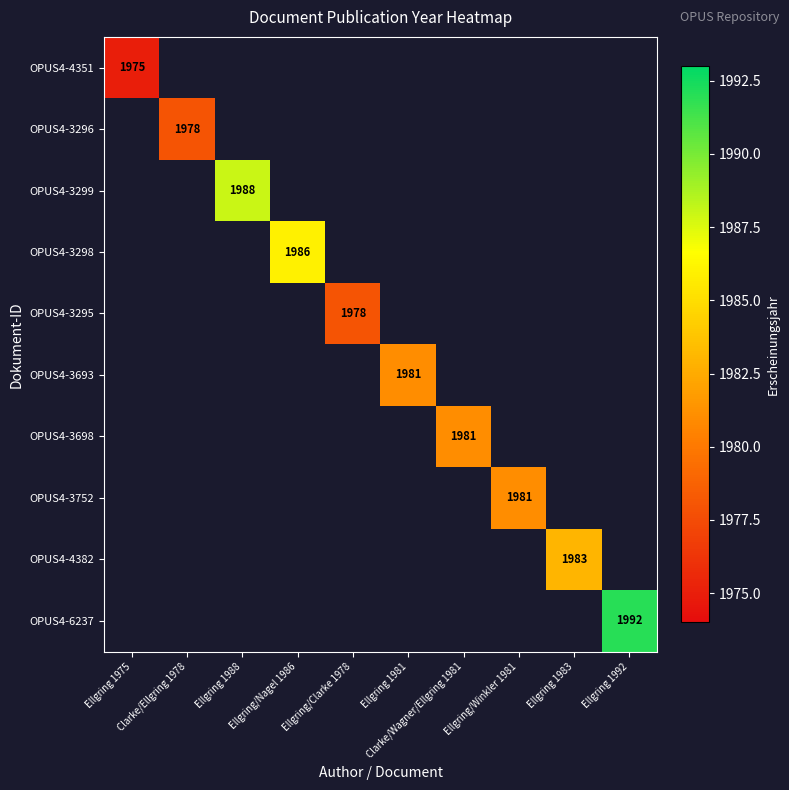

At how many categories does at least one series exceed 1978?

7